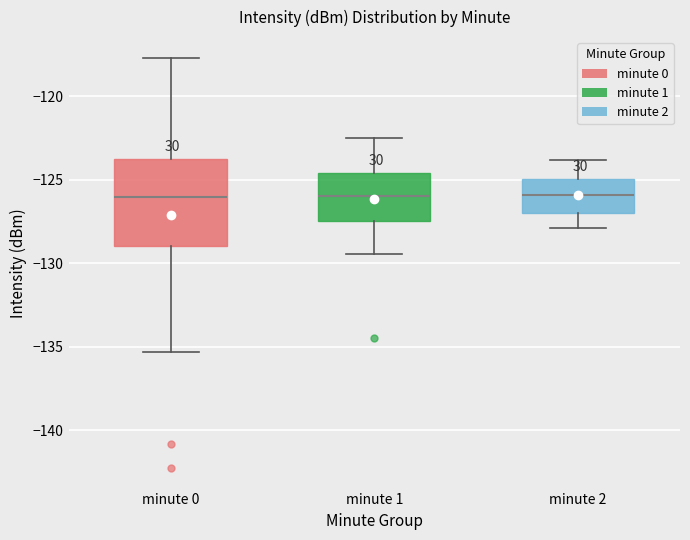

Reading left to right, read every box against the y-axis: the position of its median line, the range the box covers, and the ends of its whiskers. The values are not printed on the chart, so give them approximately, as read against the axis.

minute 0: median -126.0, box -129.0 to -124.0, whiskers -135.5 to -117.5
minute 1: median -126.0, box -127.5 to -124.5, whiskers -129.5 to -122.5
minute 2: median -126.0, box -127.0 to -125.0, whiskers -128.0 to -124.0